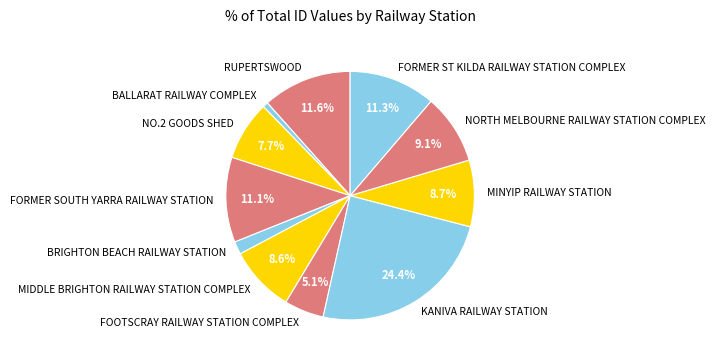

Does FORMER SOUTH YARRA RAILWAY STATION account for over 50% of the chart?

No